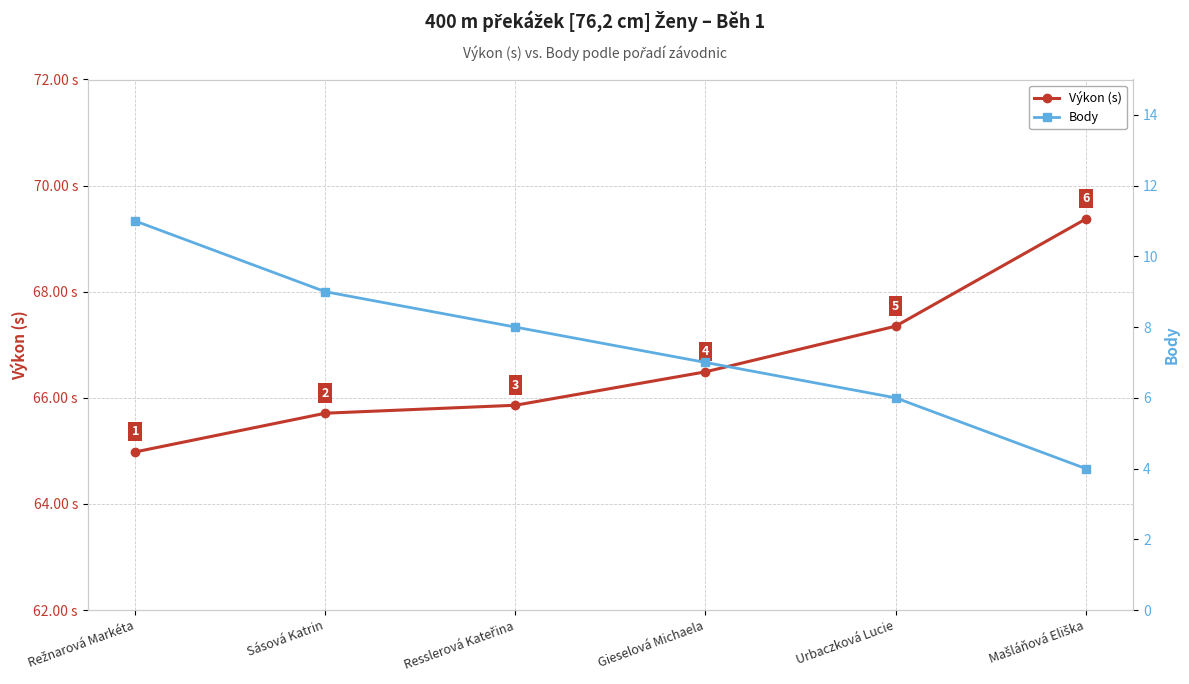

Between Gieselová Michaela and Urbaczková Lucie, which is larger?

Urbaczková Lucie